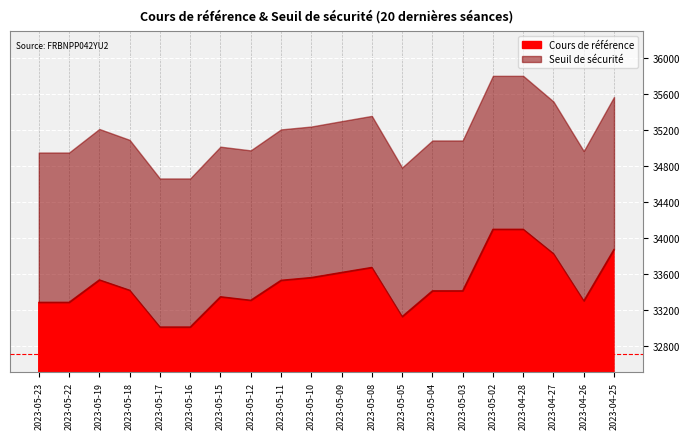

What are all the series names shown in the legend?

Cours de référence, Seuil de sécurité